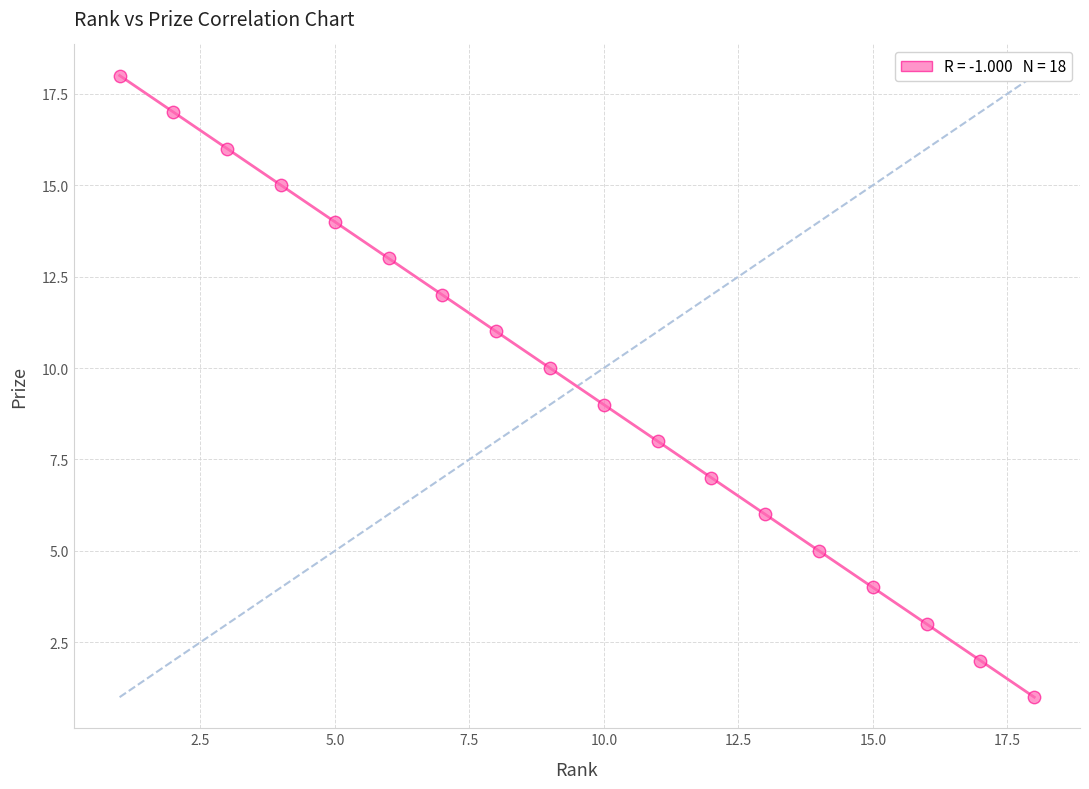

What is the range of X values (max minus min)?

17